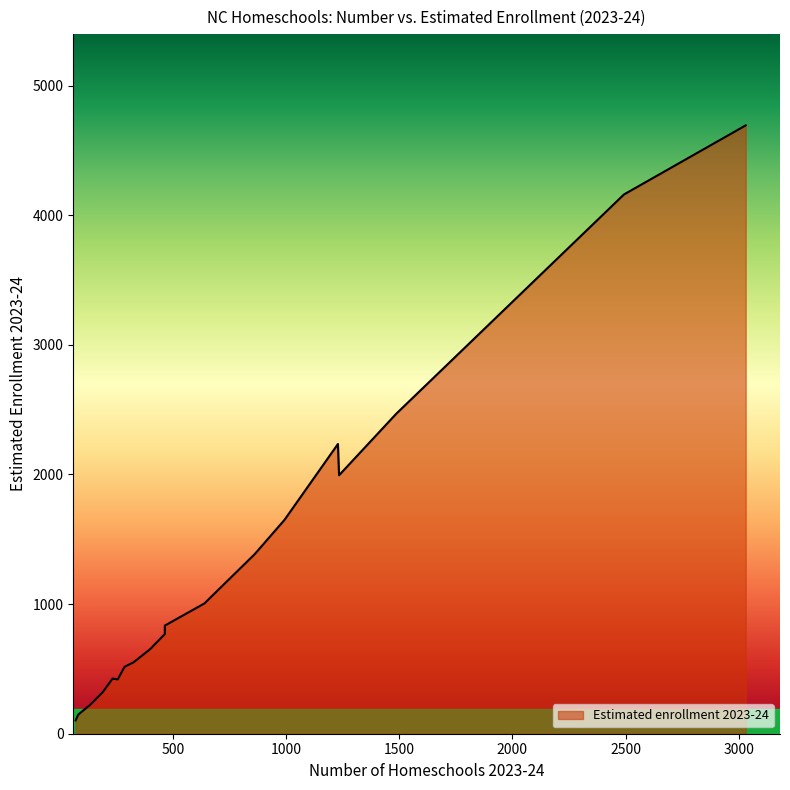

What is the sum of all values?

24701